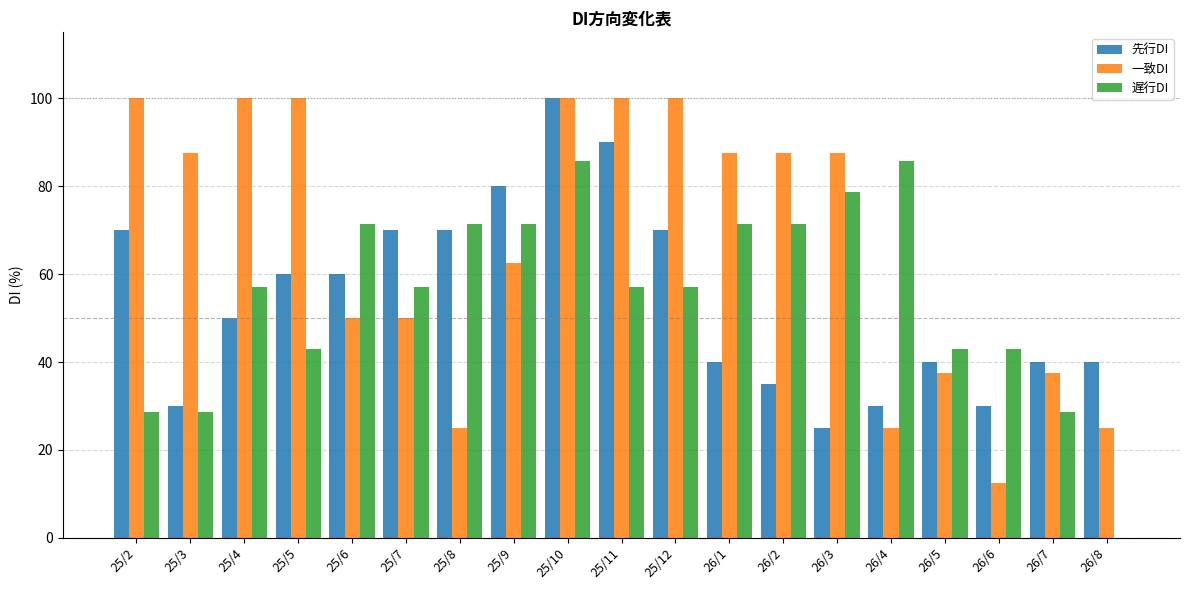

What is the difference between the 遅行DI values at 25/3 and 26/2?

42.8